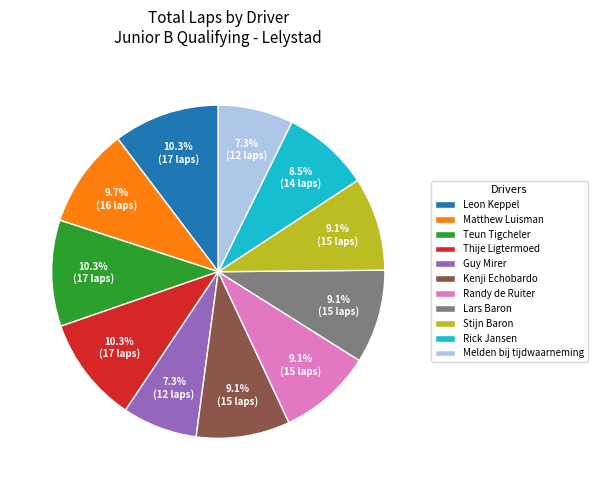

Does any single category account for the majority?

No